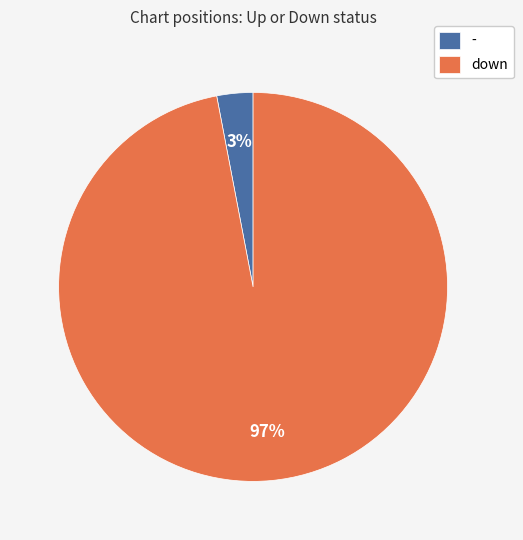

Is there any slice that represents more than half of the pie?

Yes